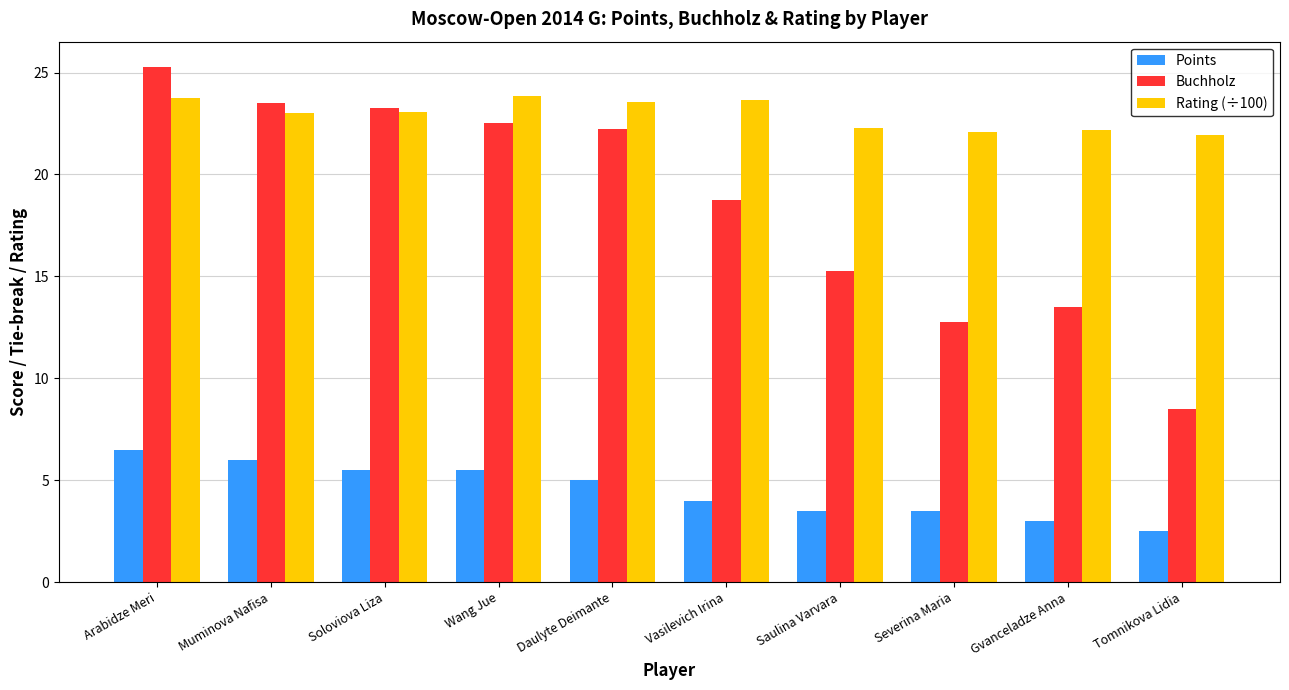

At which label is Buchholz closest to 16?

Saulina Varvara